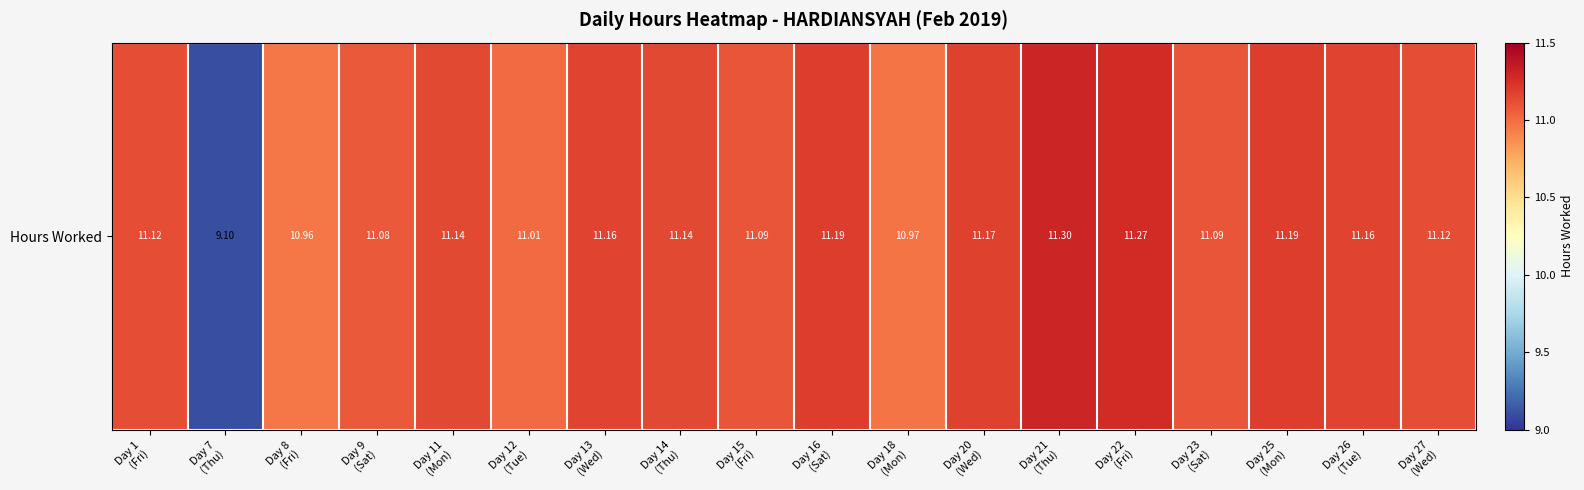

Is it true that the value at Day 25
(Mon) is 11.2?

True